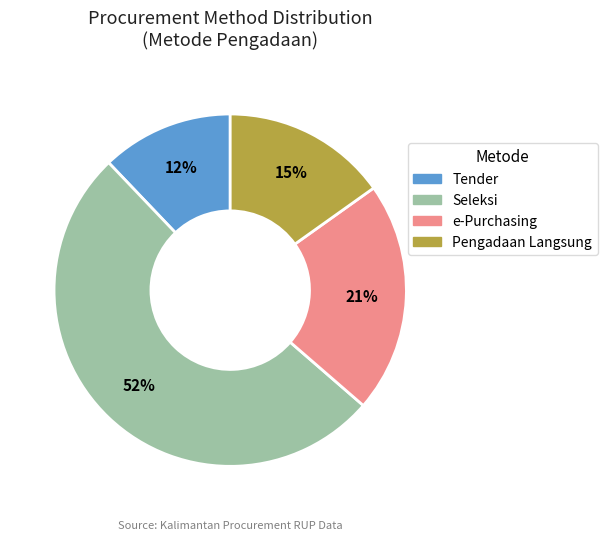

Count the number of slices in the pie.

4